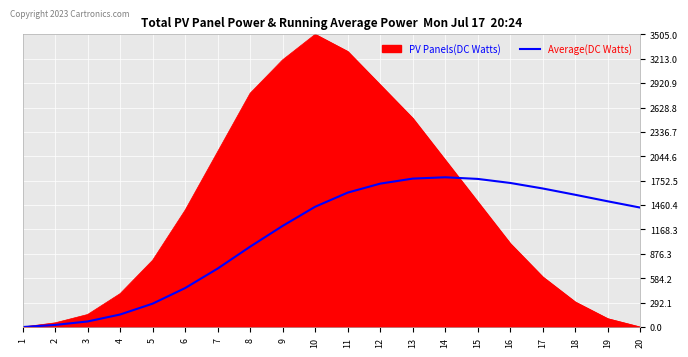

What is the greatest value displayed?

3505.0